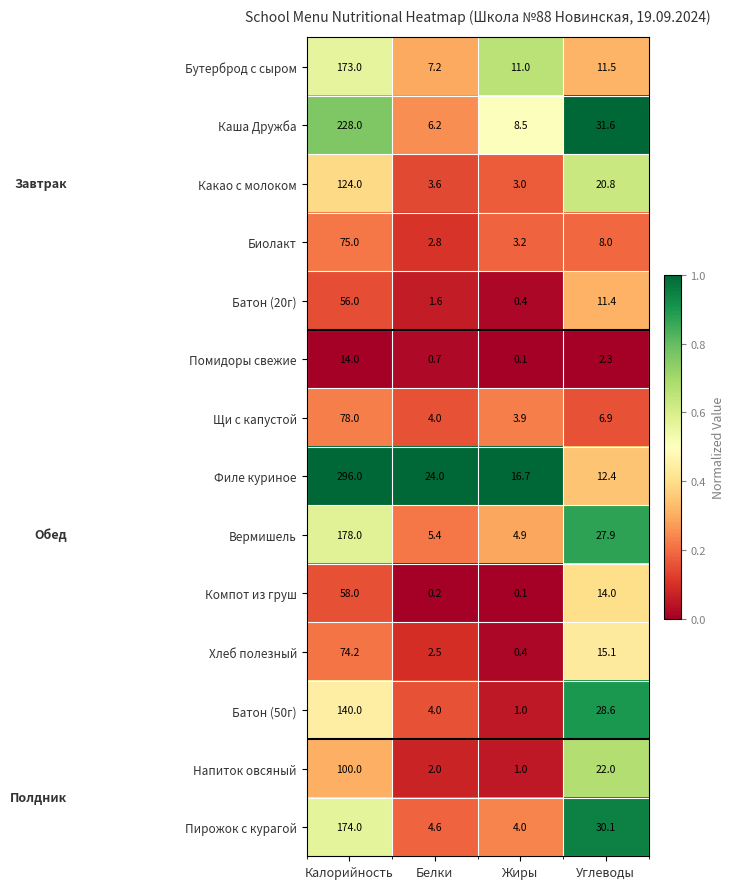

Which series changed the most between Калорийность and Жиры?

Филе куриное